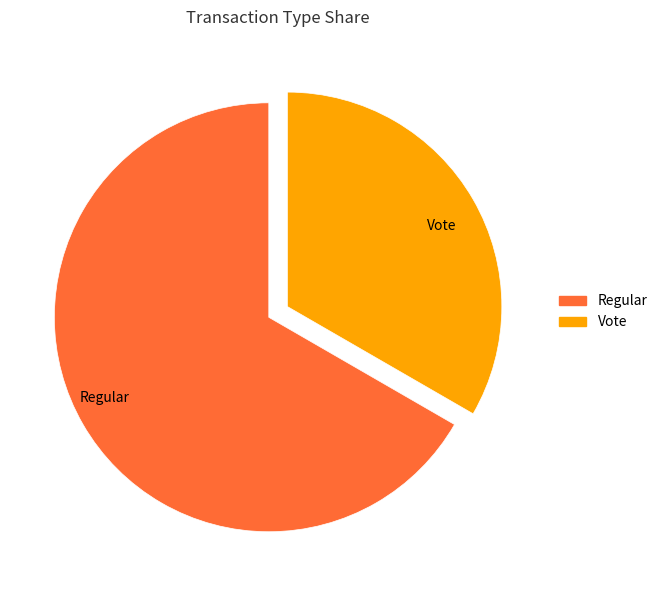

Is Regular the majority of the pie?

Yes